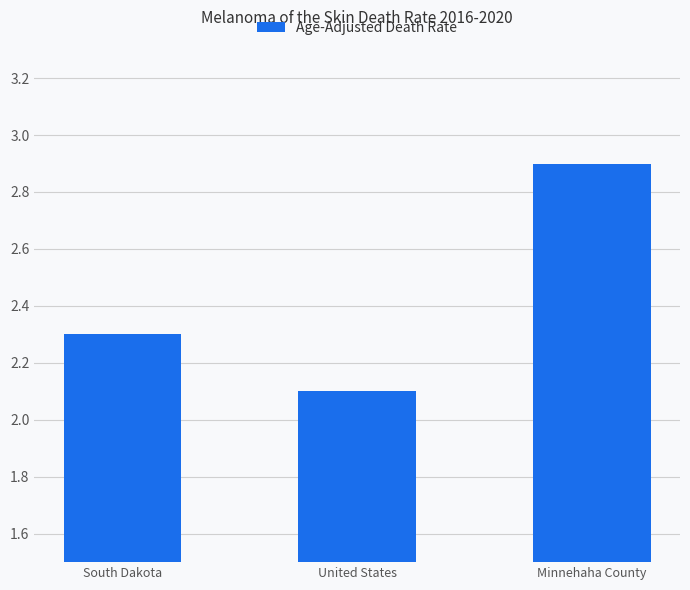

What position from the left is United States?

2